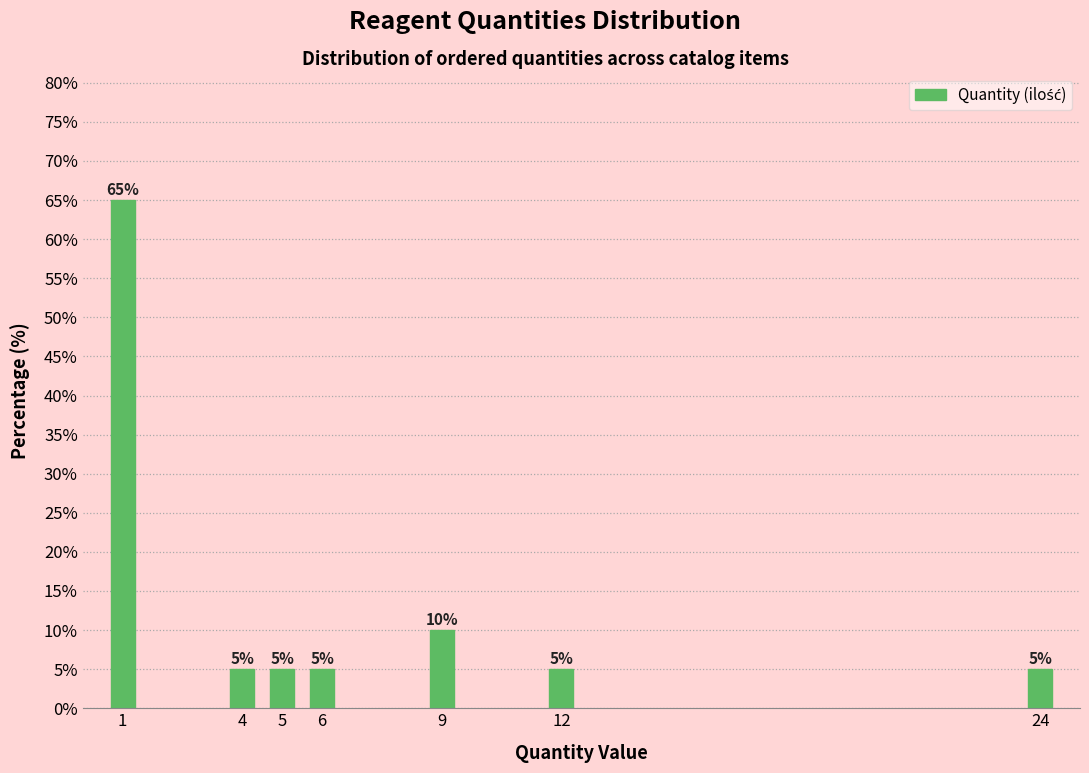

Reading left to right, transcribe all the data shown in this chart.

1=65	4=5	5=5	6=5	9=10	12=5	24=5